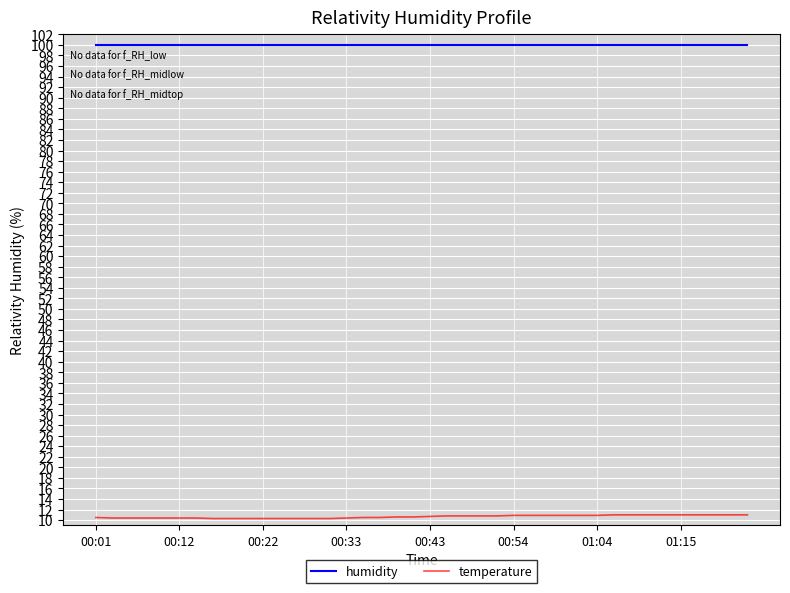

Rank the series by their maximum value, from lowest to highest.

temperature, humidity